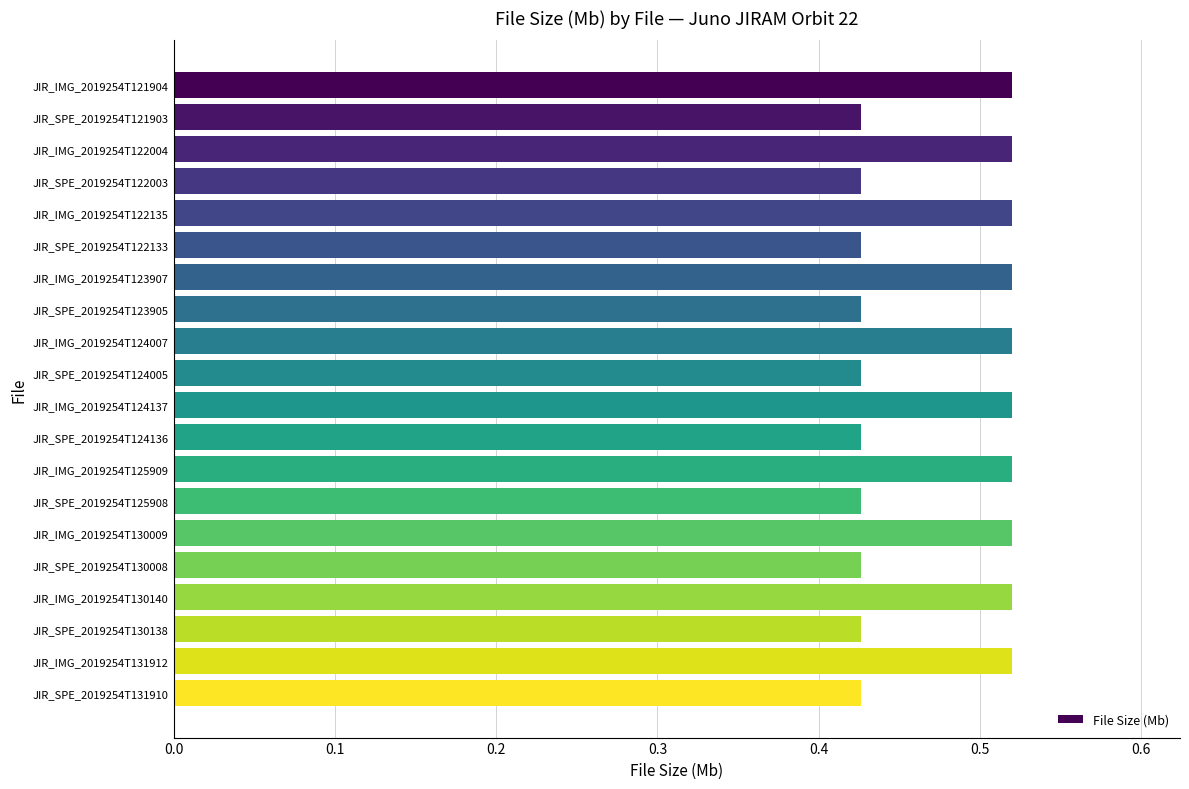

Are the bars horizontal?

Yes